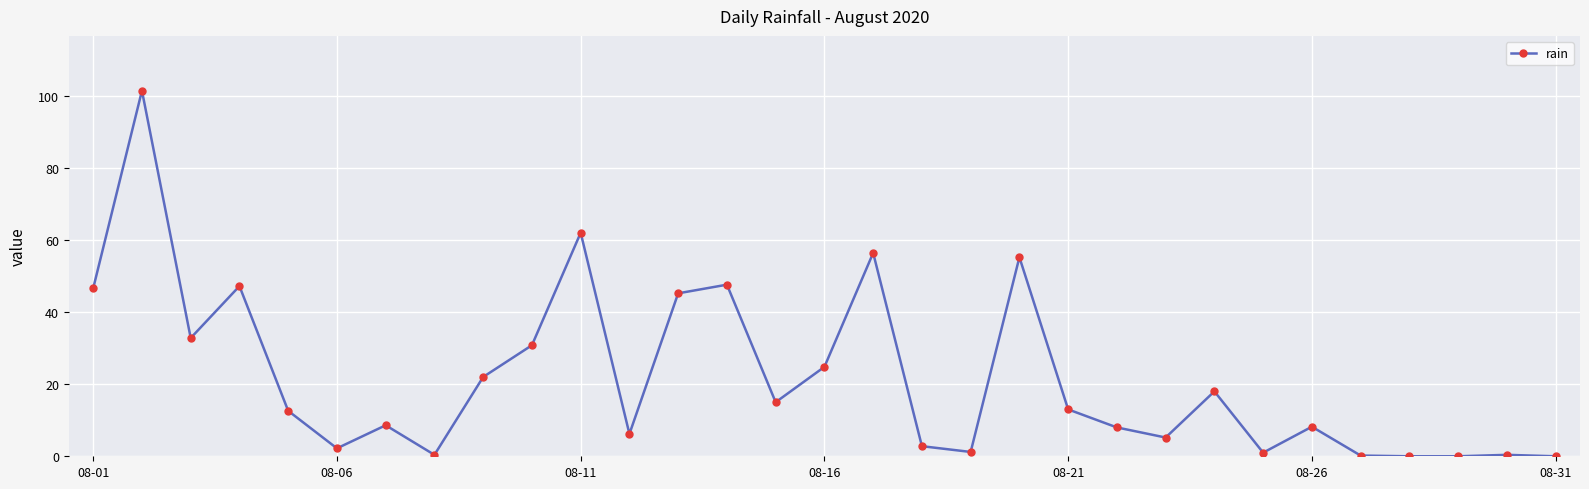

True or false: the data has more than 1 interior local peaks.

True